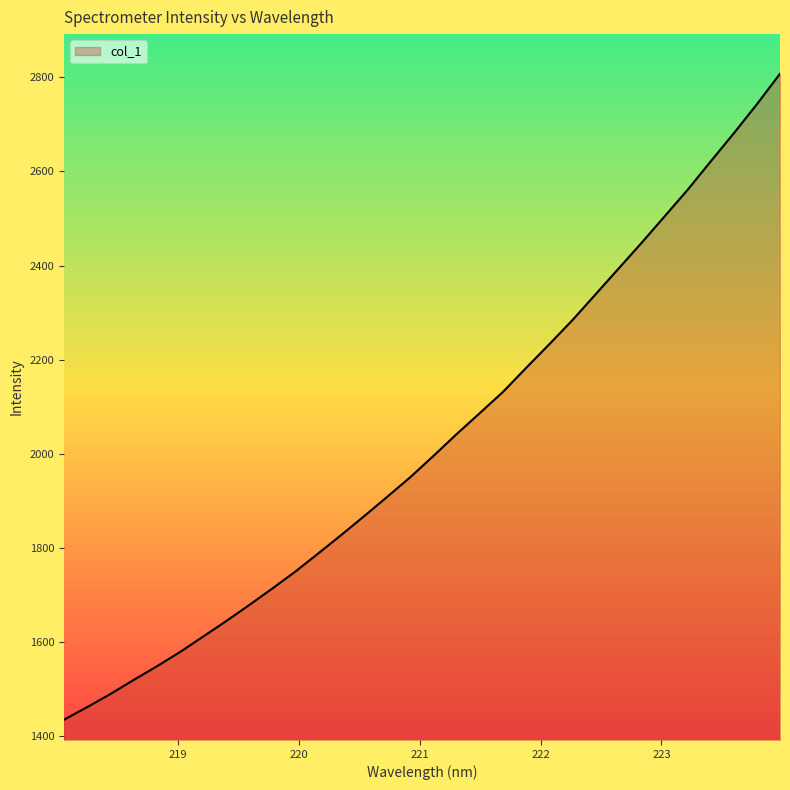

What is the minimum value shown in the chart?

1435.2